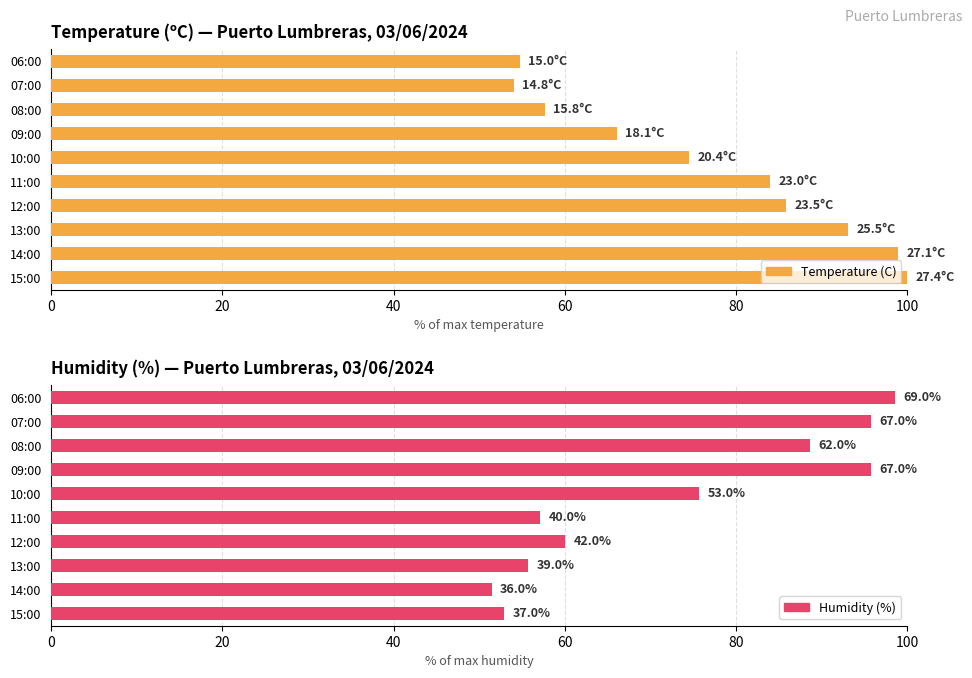

What is the maximum value for Humidity (%)?

98.6